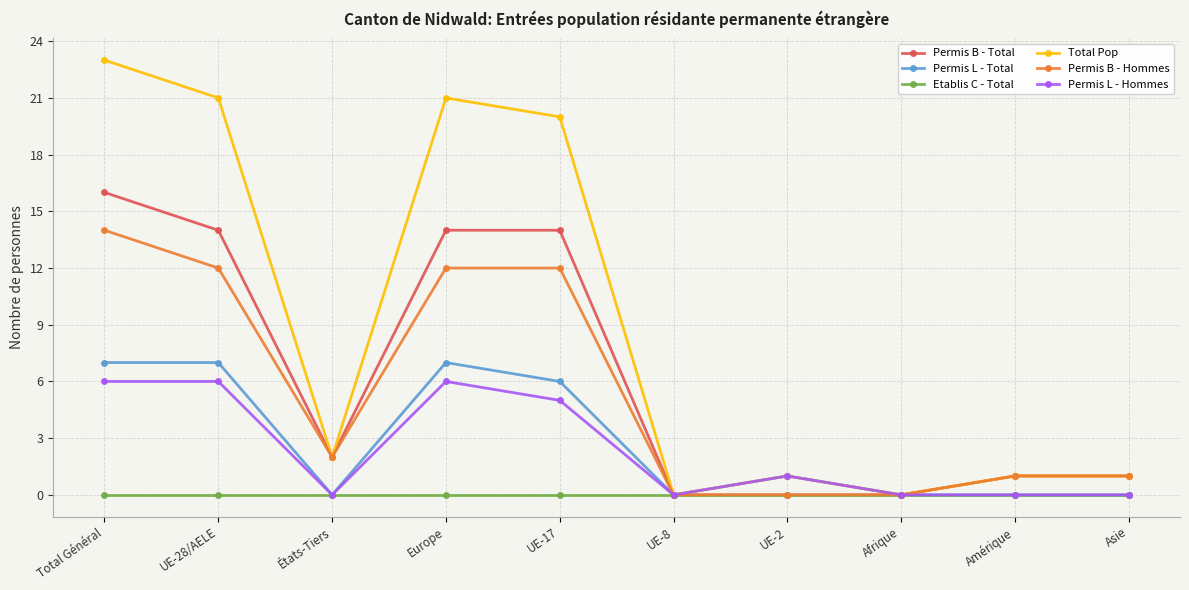

True or false: Permis L - Total has more than 1 interior local peaks.

True